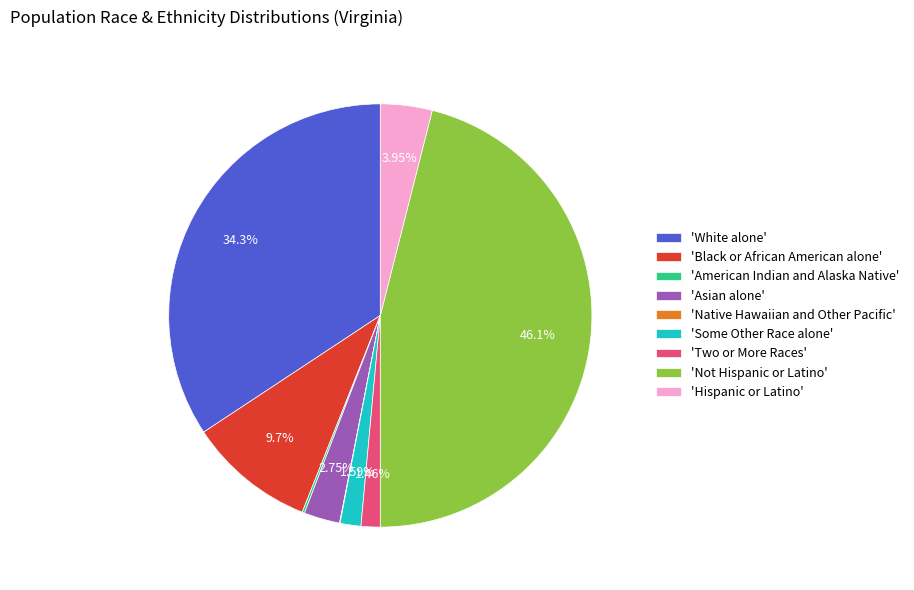

Which category has the biggest portion of the pie?

'Not Hispanic or Latino'